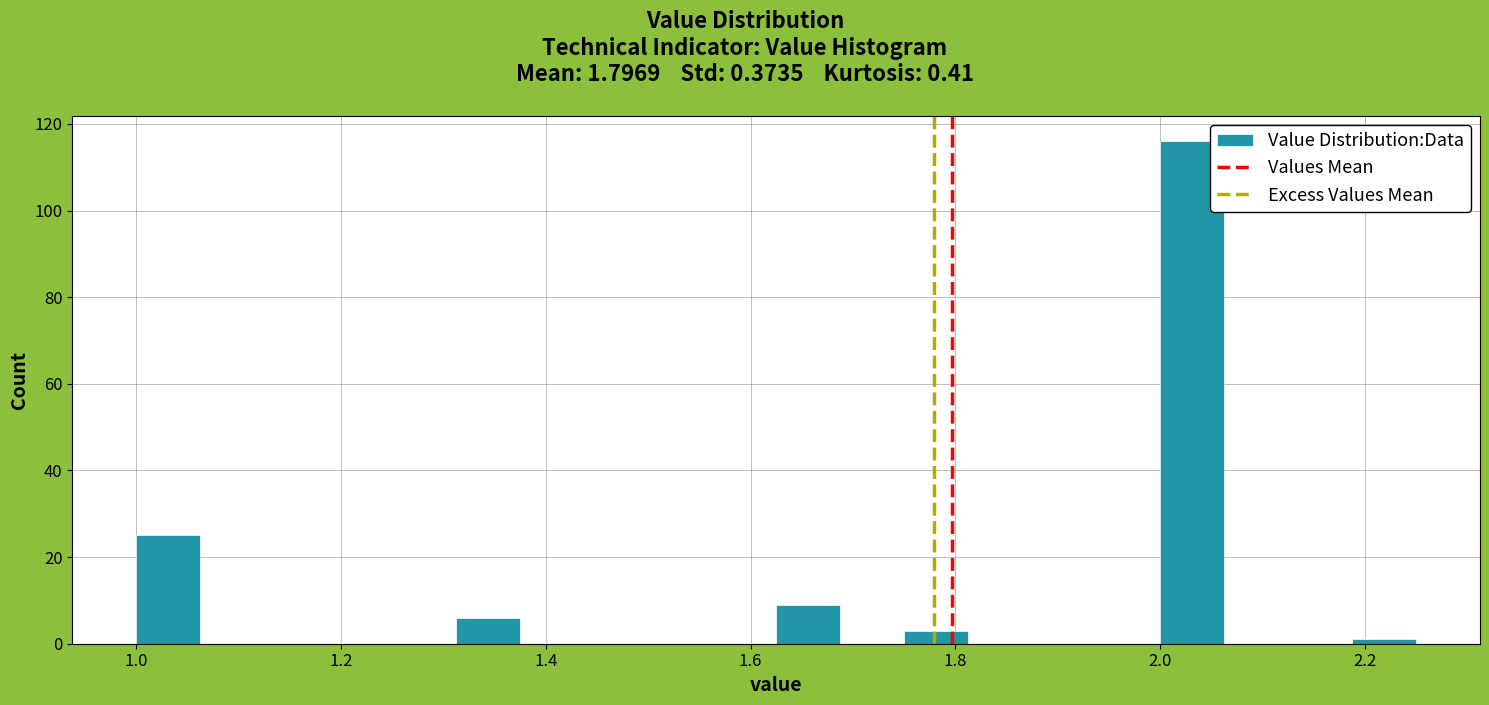

Read against the x-axis, roughly where is the centre of the tallest bar?

2.04